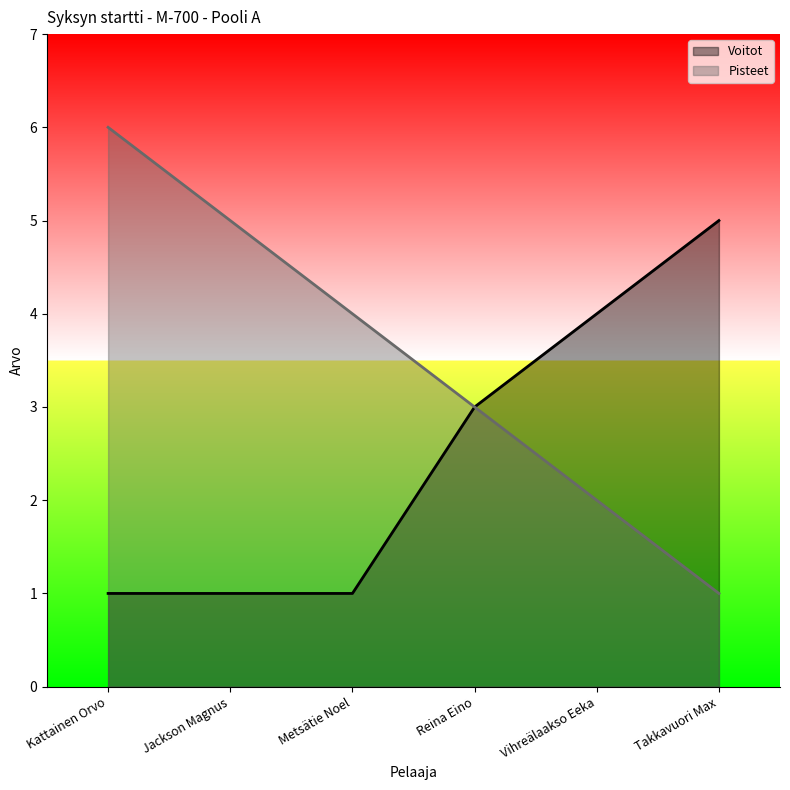

List the series in order of their overall mean, highest first.

Pisteet, Voitot